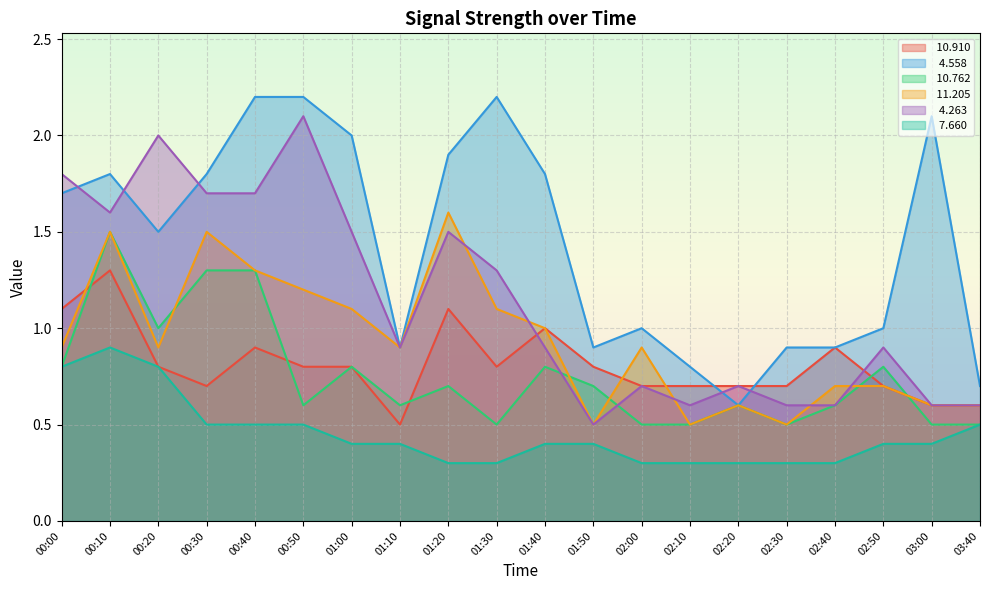

True or false:   4.263 and   4.558 cross at least once.

True